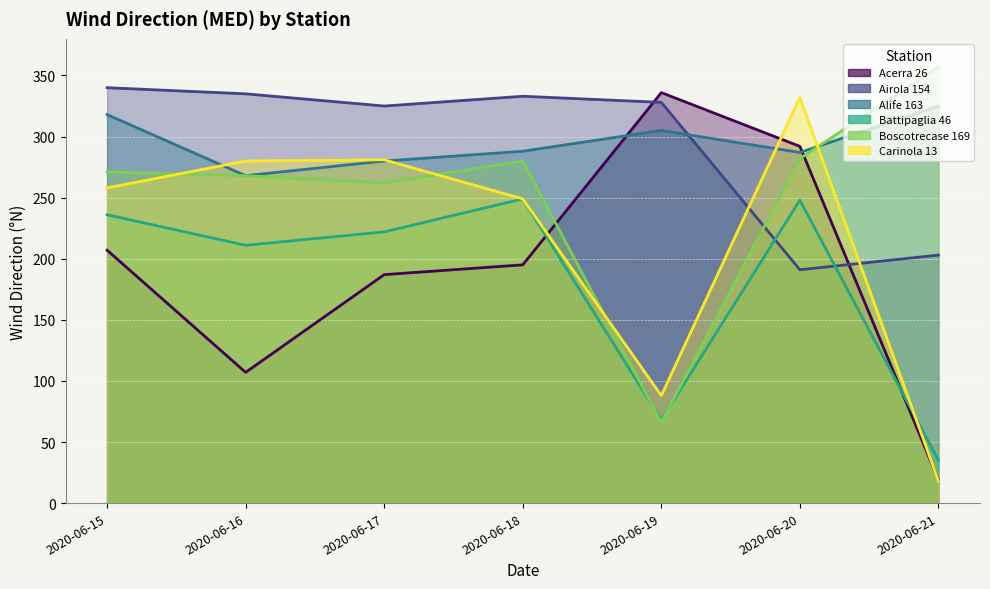

Rank the series by their maximum value, from highest to lowest.

Boscotrecase 169, Airola 154, Acerra 26, Carinola 13, Alife 163, Battipaglia 46